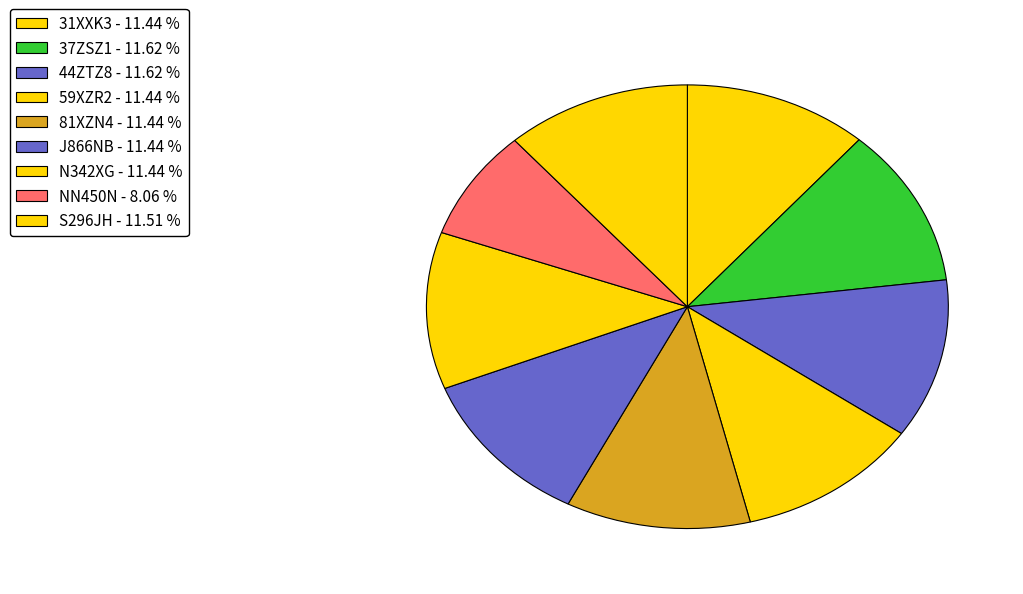

What portion of the pie excludes 59XZR2?

88.6%